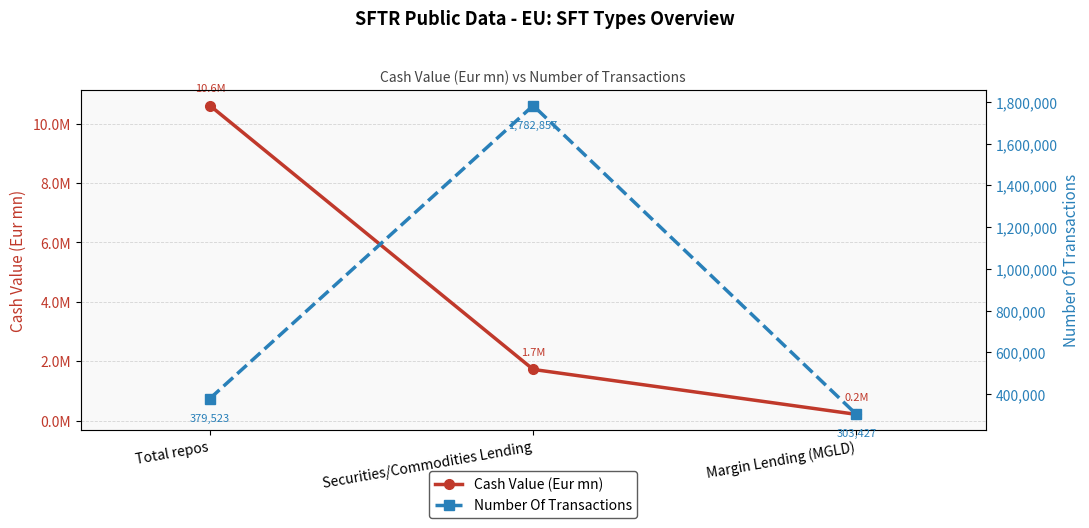

At which category does the chart reach its peak across all series?

Total repos